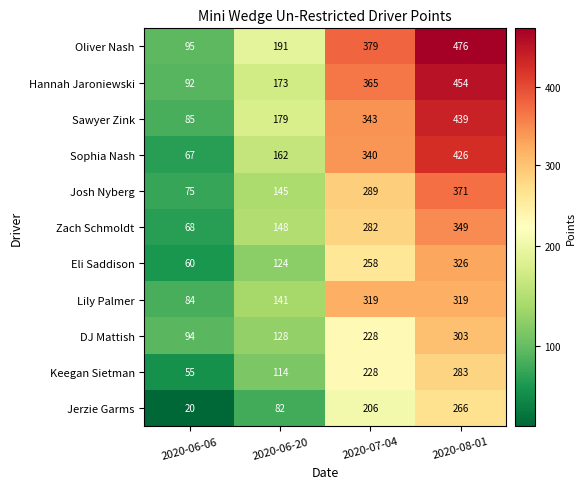

True or false: DJ Mattish has a value of 84 at 2020-06-20.

False